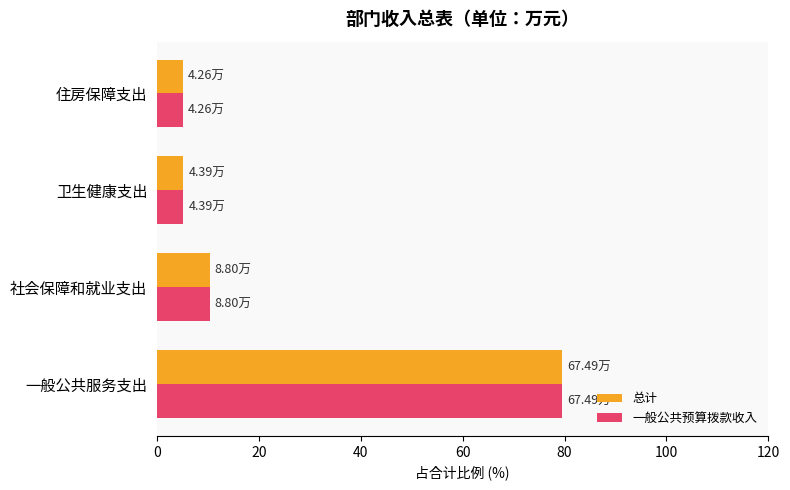

How many data points in 总计 are above 10?

2